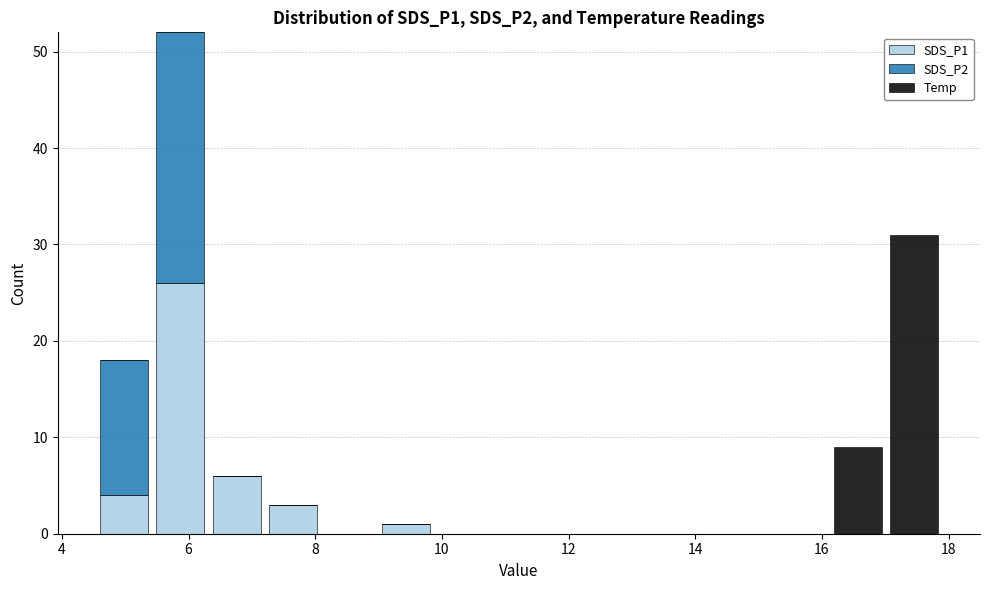

Reading left to right, transcribe this chart: for each stacked bar, give the range it covers on the x-axis and its total height. Neither the bar edges nor the heights are printed on the chart, so give them approximately, as read against the axes.

4.6 to 5.4: 18
5.4 to 6.4: 52
6.4 to 7.2: 6
7.2 to 8.0: 3
8.0 to 9.0: 0
9.0 to 9.8: 1
9.8 to 10.8: 0
10.8 to 11.6: 0
11.6 to 12.6: 0
12.6 to 13.4: 0
13.4 to 14.4: 0
14.4 to 15.2: 0
15.2 to 16.2: 0
16.2 to 17.0: 9
17.0 to 18.0: 31